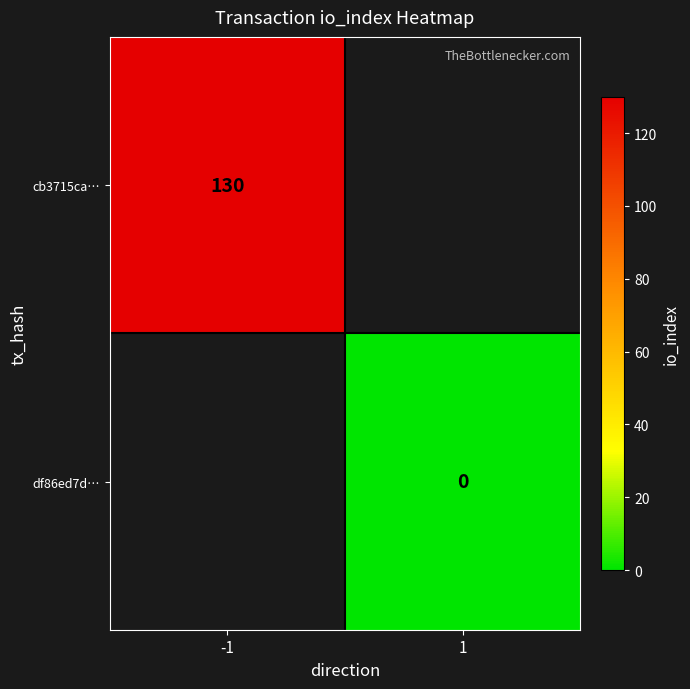

The value of cb3715ca… at -1 is 130. True or false?

True